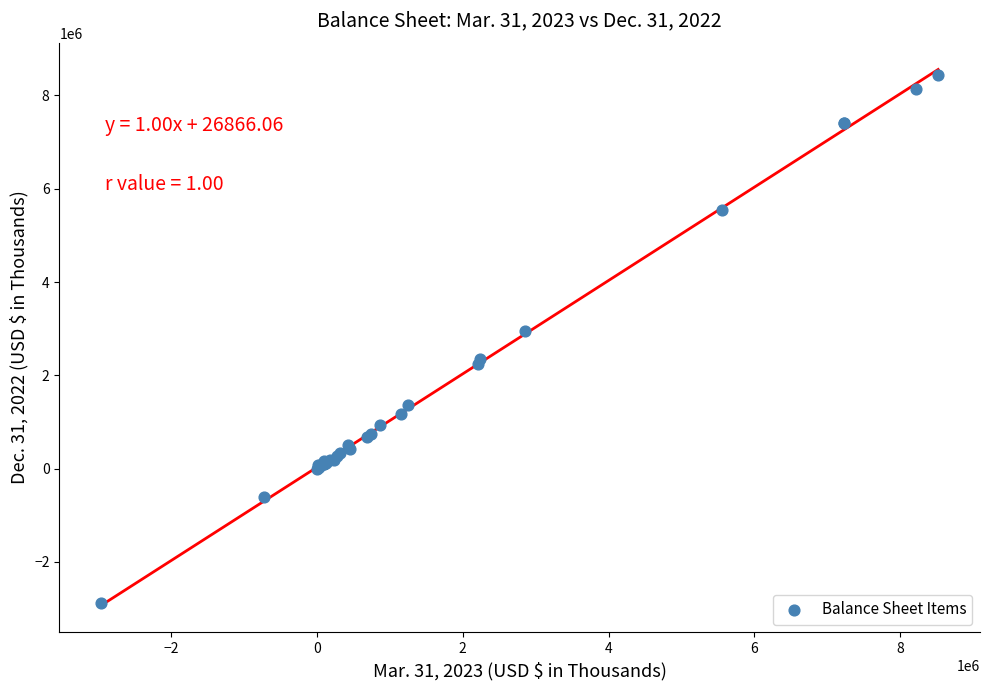

What Y value in the scatter plot is closest to 2774240?

2941772